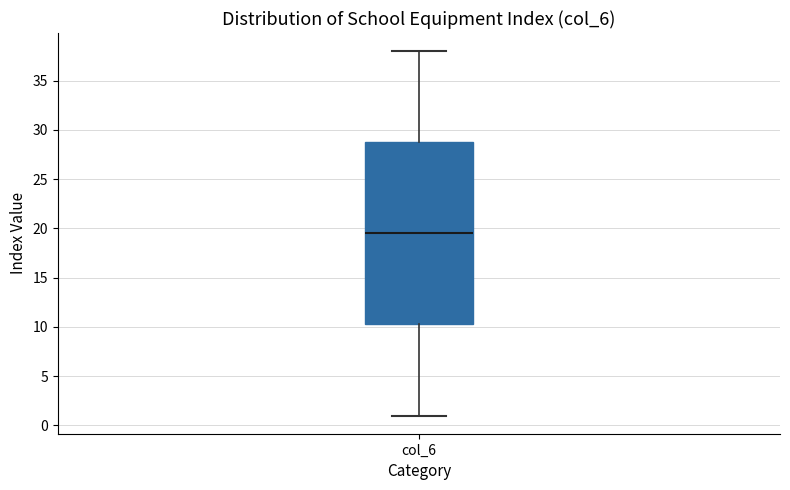

Read this box plot against the y-axis: the position of the median line, the range covered by the box, and the ends of both whiskers. The values are not printed on the chart, so give them approximately, as read against the axis.

median 19.5, box 10.5 to 29.0, whiskers 1.0 to 38.0